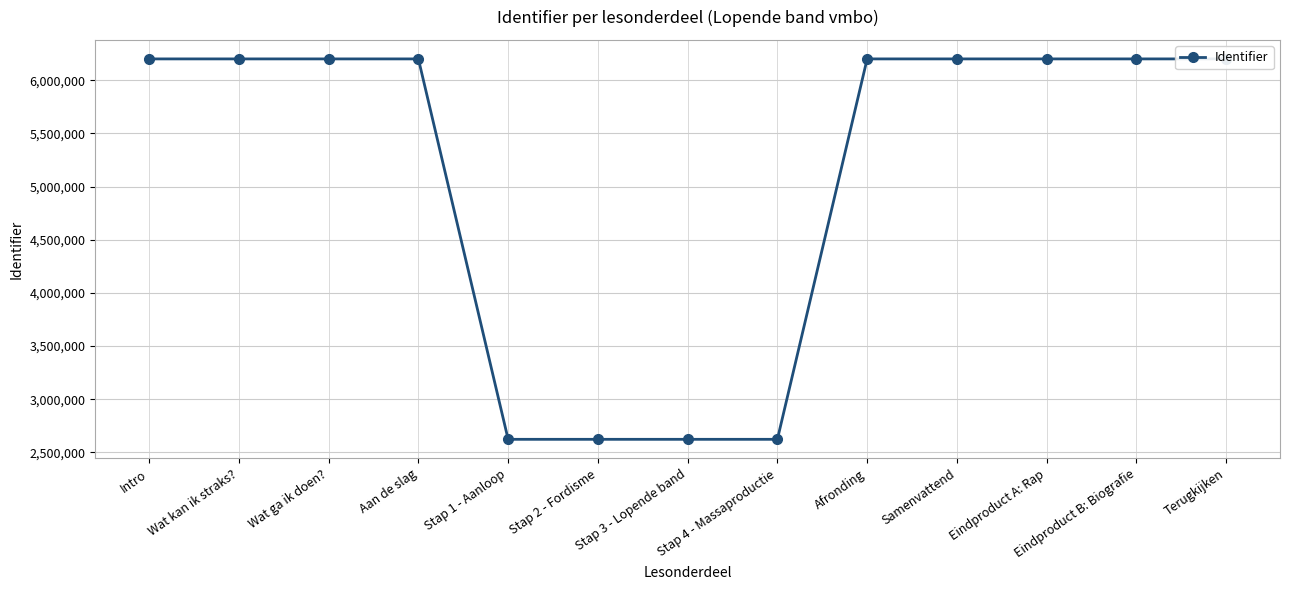

Which has a higher value, Afronding or Wat ga ik doen??

Afronding